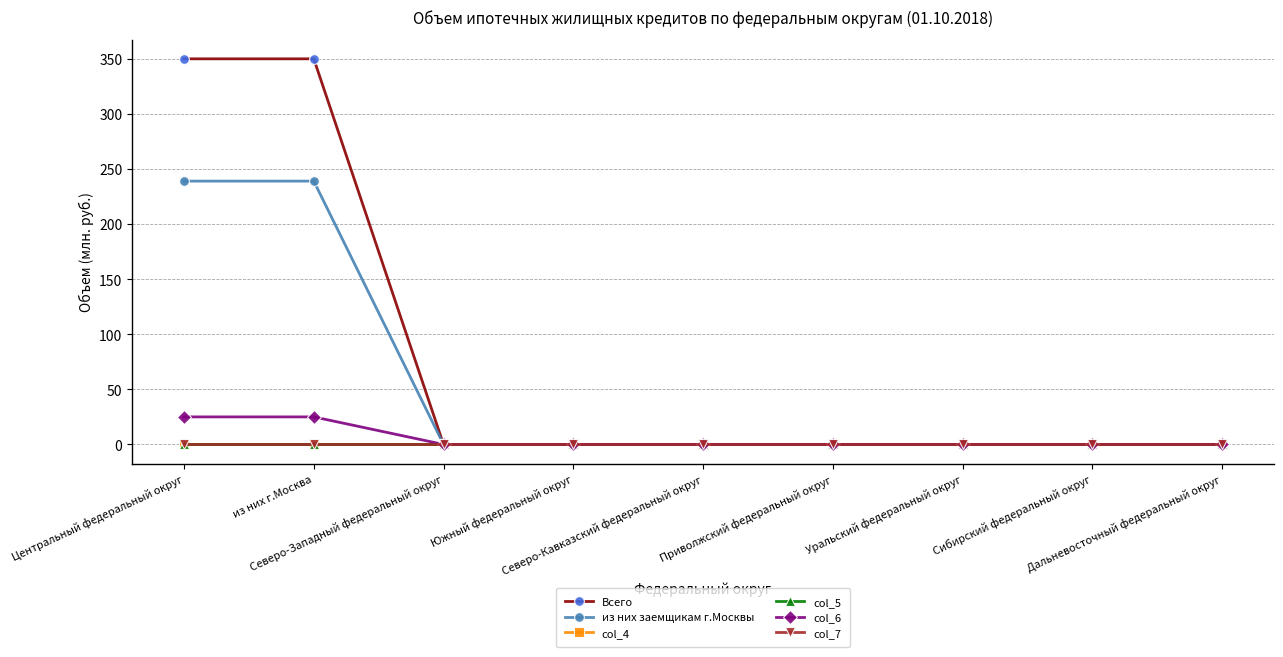

Which series has the widest spread of values?

Всего